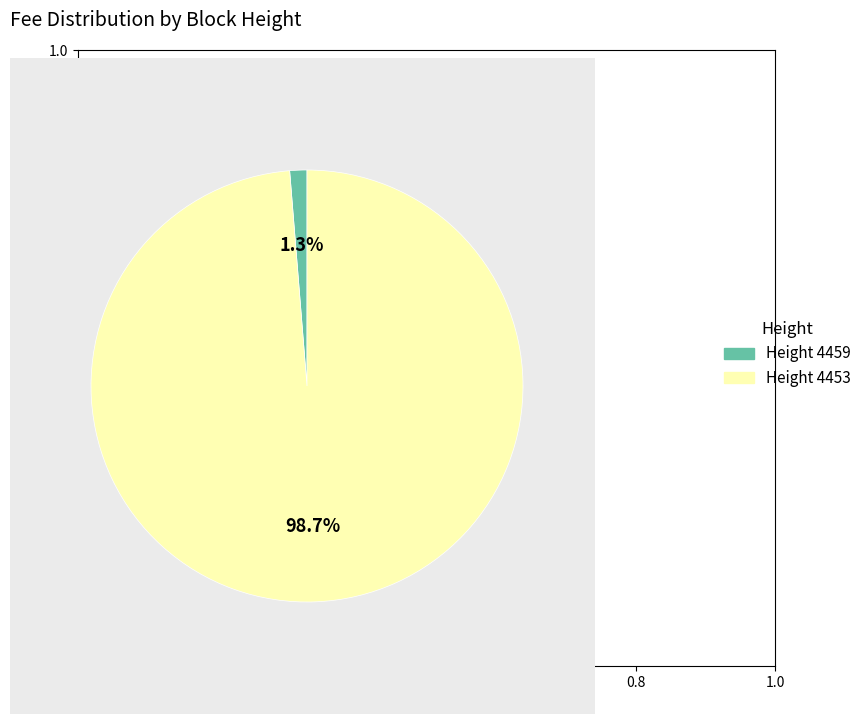

Which slice represents more than half of the pie?

Height 4453